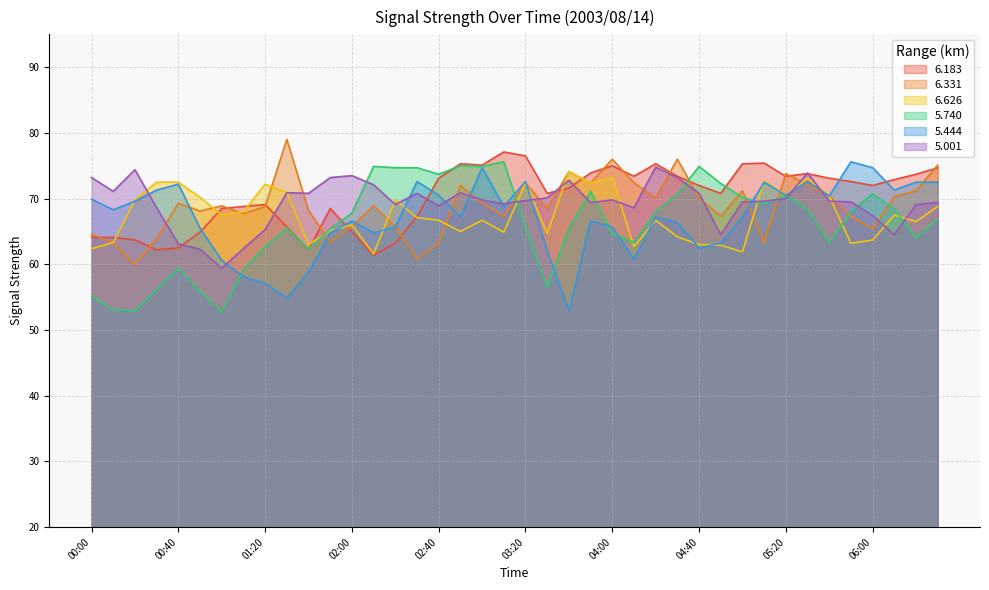

How many lines are shown in the chart?

6